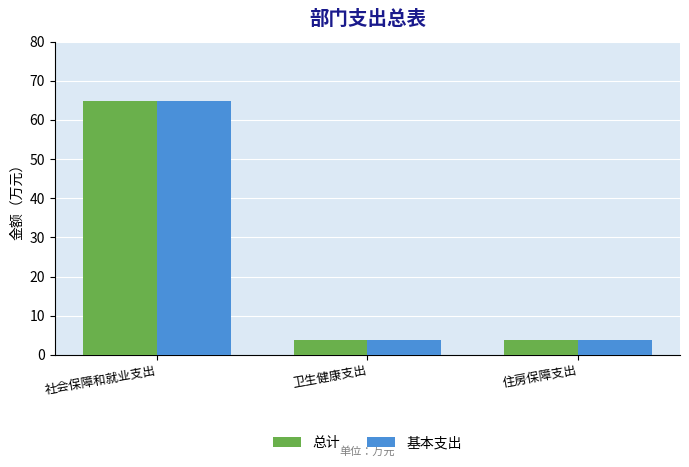

At which category is the sum across all series the highest?

社会保障和就业支出